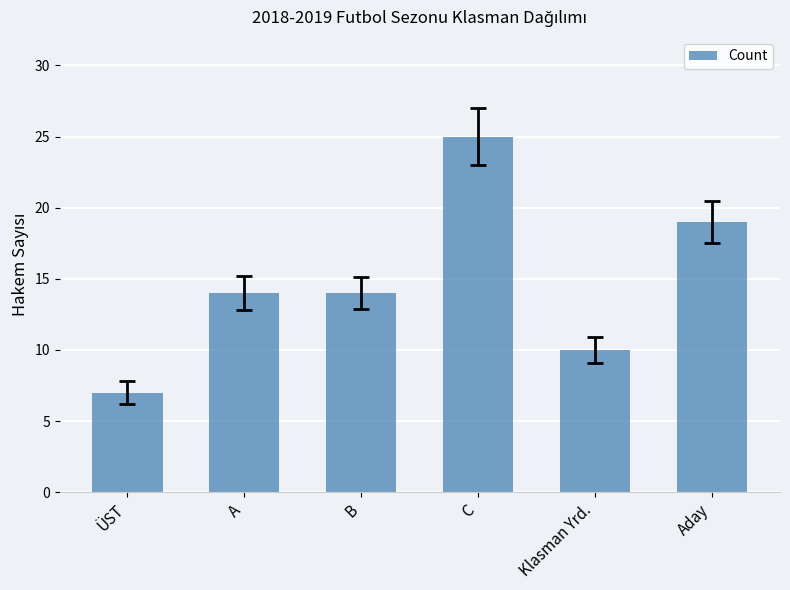

What is the minimum value shown in the chart?

7